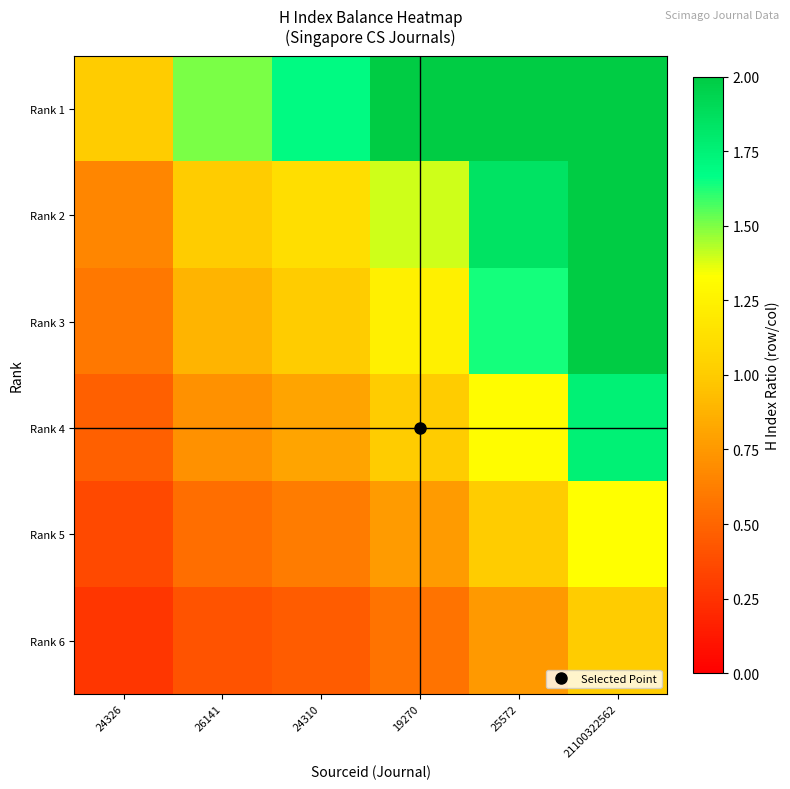

Rank the series at 24310 from highest to lowest value.

Rank 1, Rank 2, Rank 3, Rank 4, Rank 5, Rank 6